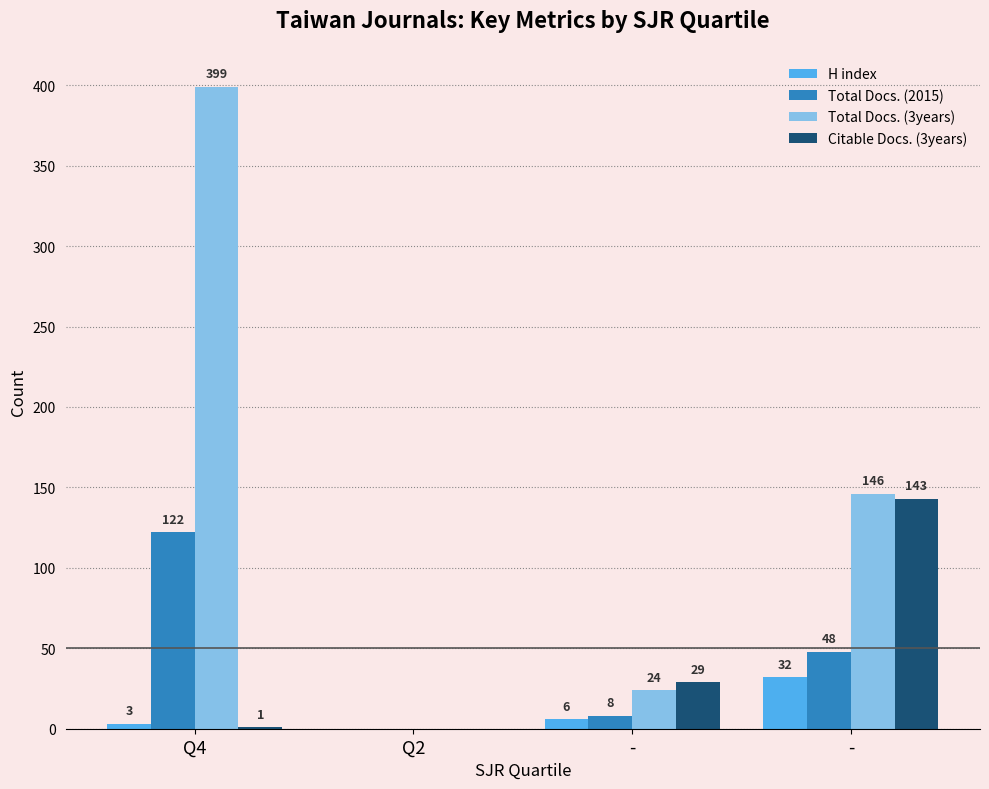

How many groups of bars are there?

4